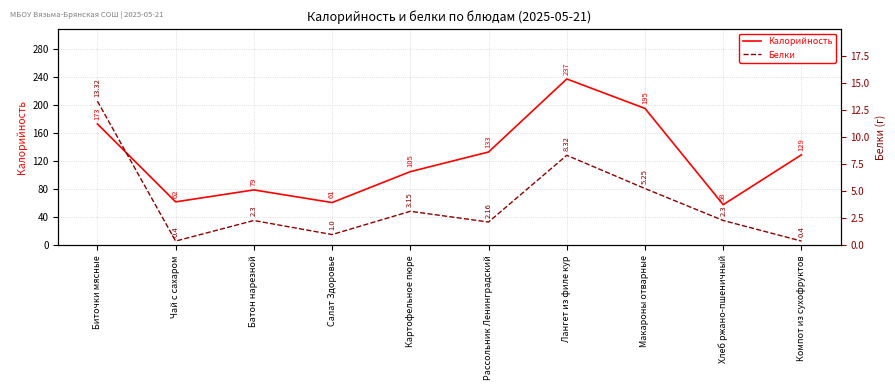

Which series has the largest range (max minus min)?

Калорийность